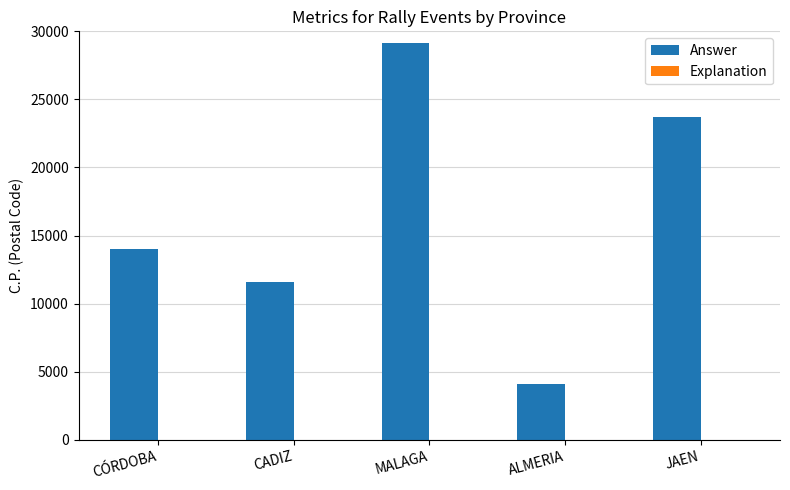

Reading right to left, extract all data points from this chart.

JAEN=23680	ALMERIA=4110	MALAGA=29170	CADIZ=11600	CÓRDOBA=14014